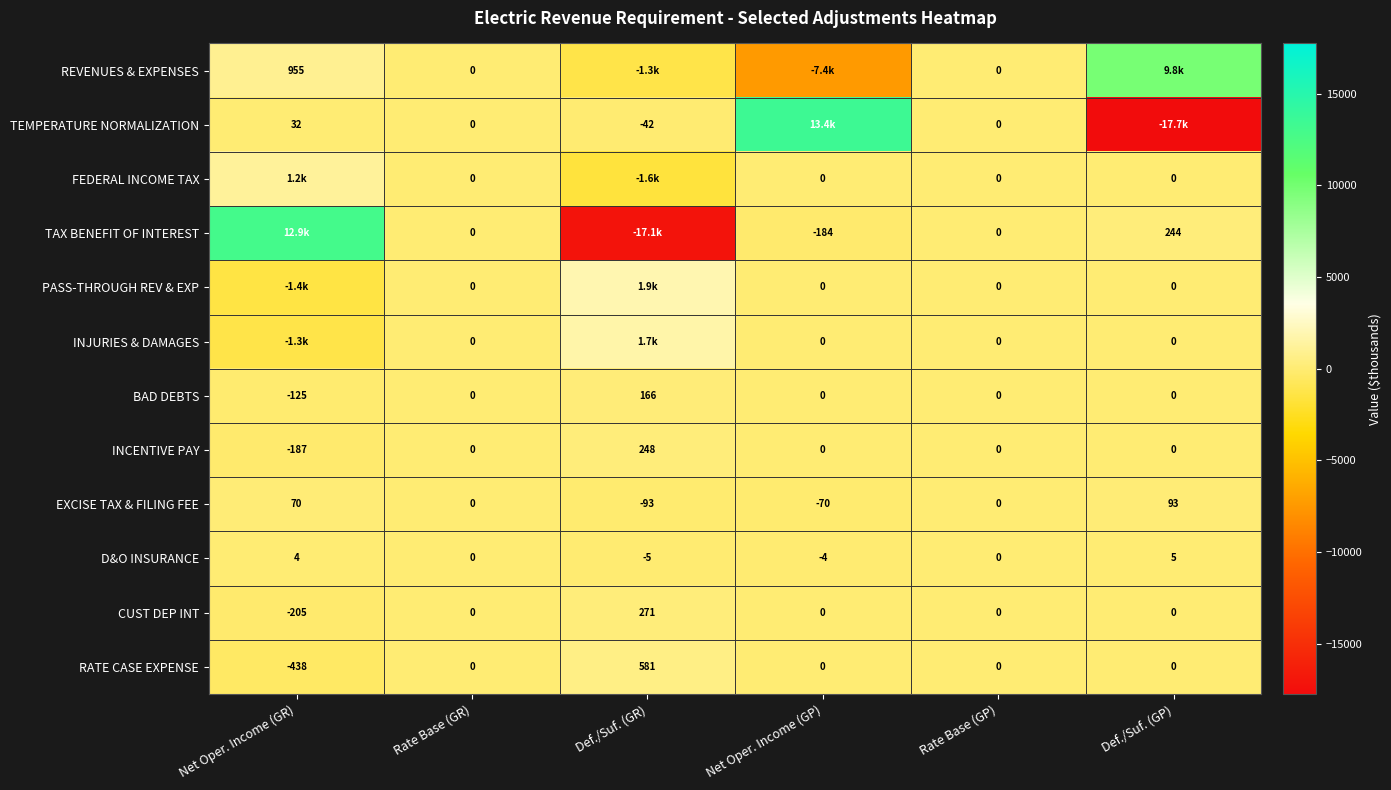

Is the value of BAD DEBTS at Net Oper. Income (GR) greater than the value of TEMPERATURE NORMALIZATION at Def./Suf. (GR)?

No